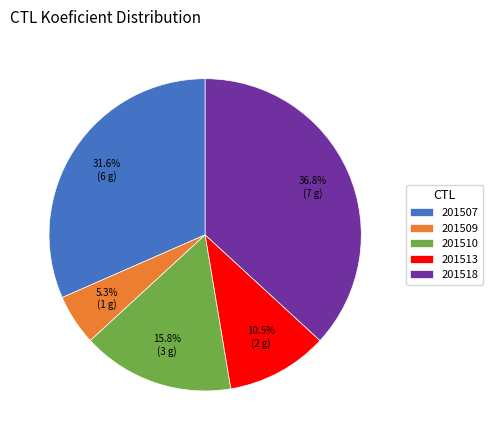

Approximately how many times larger is the value at 201509 compared to 201518?

0.1